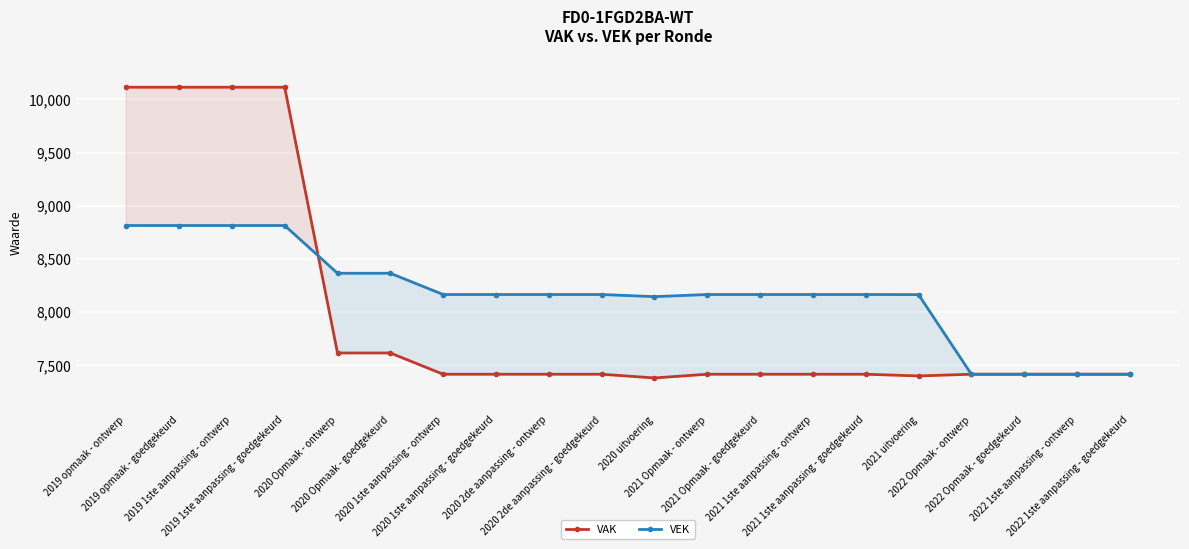

What are all the series names shown in the legend?

VAK, VEK